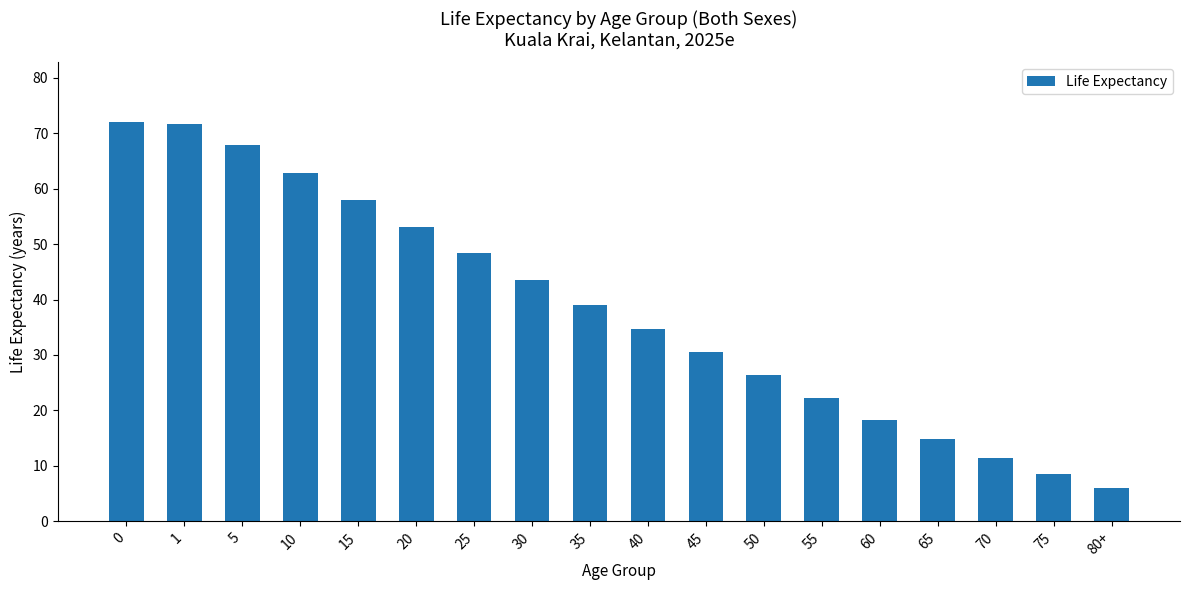

What is the difference between the maximum and minimum values?

65.9